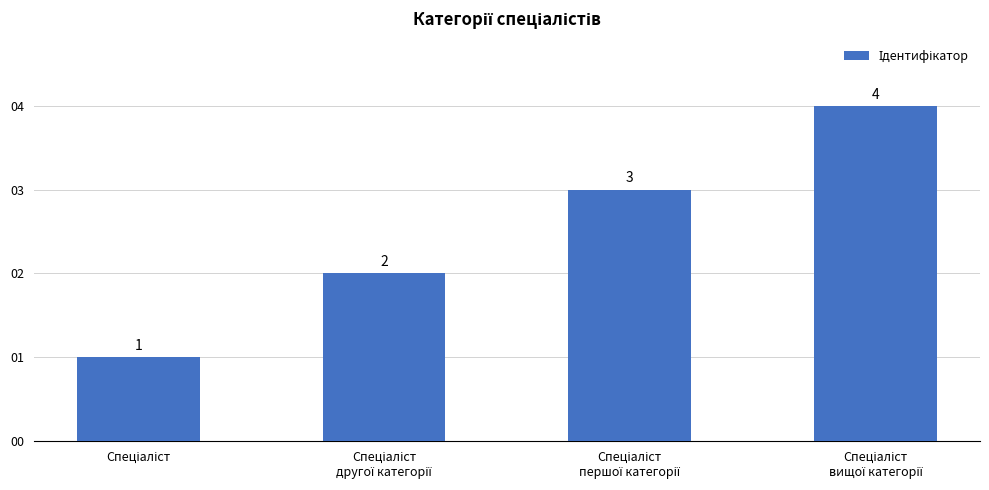

What is the greatest value displayed?

4